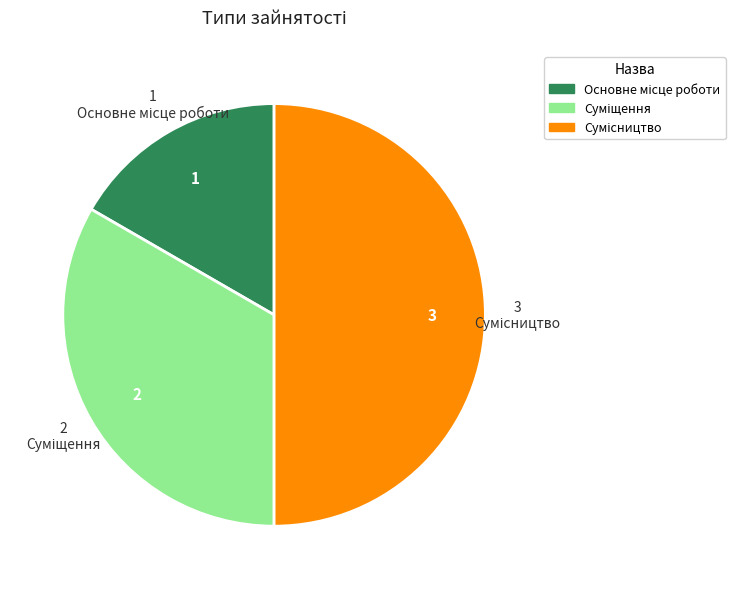

To the nearest percent, what portion does Основне місце роботи represent?

17%